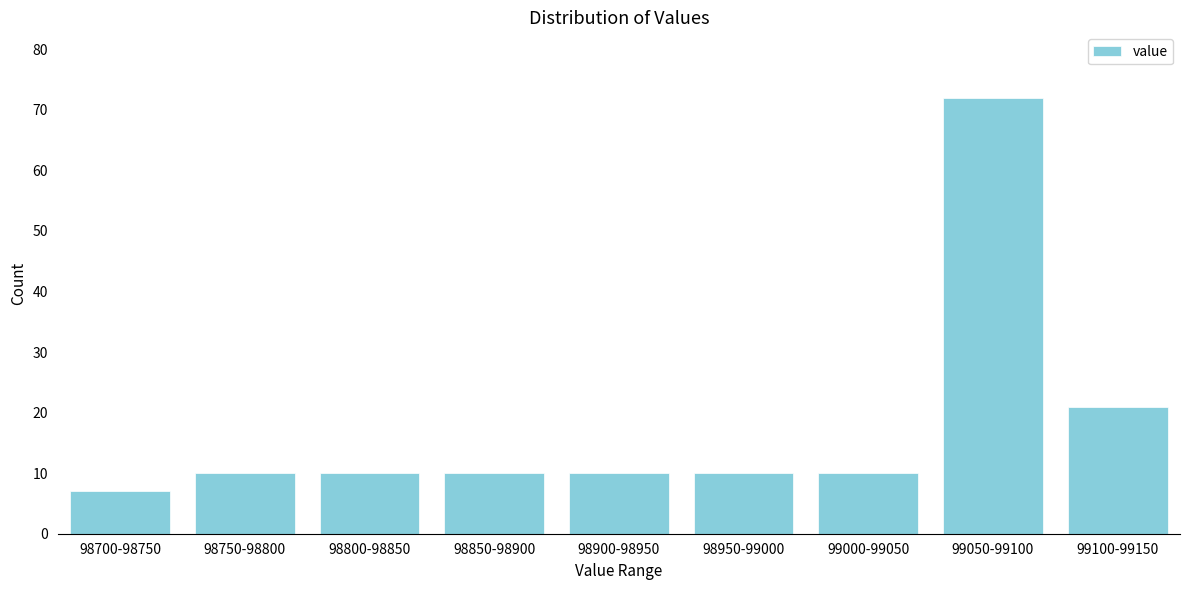

Reading right to left, transcribe all the data shown in this chart.

99100-99150=21	99050-99100=72	99000-99050=10	98950-99000=10	98900-98950=10	98850-98900=10	98800-98850=10	98750-98800=10	98700-98750=7